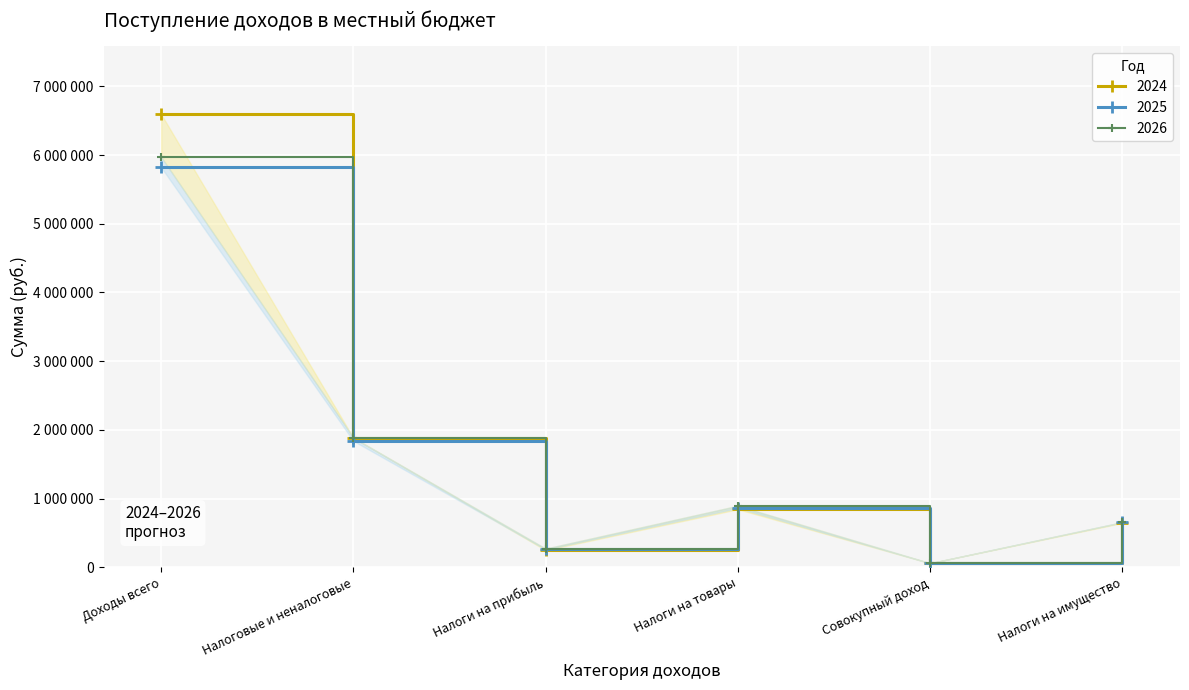

Which series has the widest spread of values?

2024